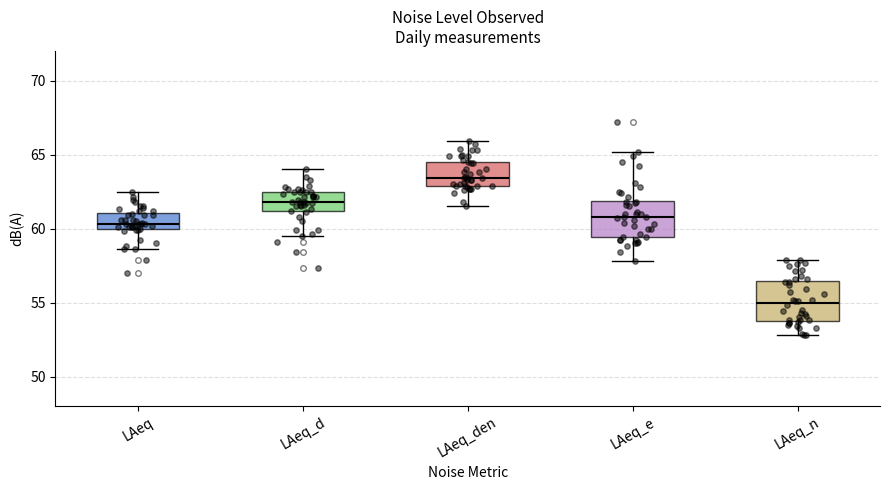

Reading left to right, transcribe this box plot: for each box, give where its median line is, the range the box spans, and where its two whiskers end, as read against the y-axis. The values are not printed on the chart, so give them approximately, as read against the axis.

LAeq: median 60.5, box 60.0 to 61.0, whiskers 58.5 to 62.5
LAeq_d: median 62.0, box 61.0 to 62.5, whiskers 59.5 to 64.0
LAeq_den: median 63.5, box 63.0 to 64.5, whiskers 61.5 to 66.0
LAeq_e: median 61.0, box 59.5 to 62.0, whiskers 58.0 to 65.0
LAeq_n: median 55.0, box 54.0 to 56.5, whiskers 53.0 to 58.0